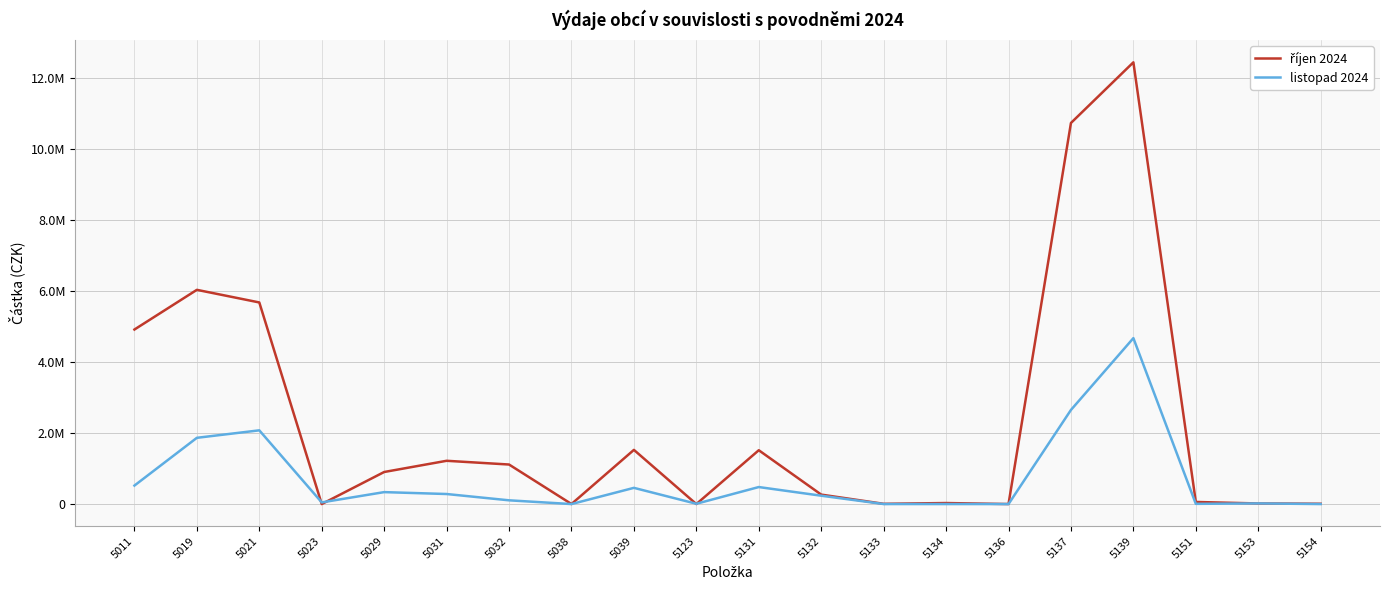

Is this an area chart (filled region under the line)?

No